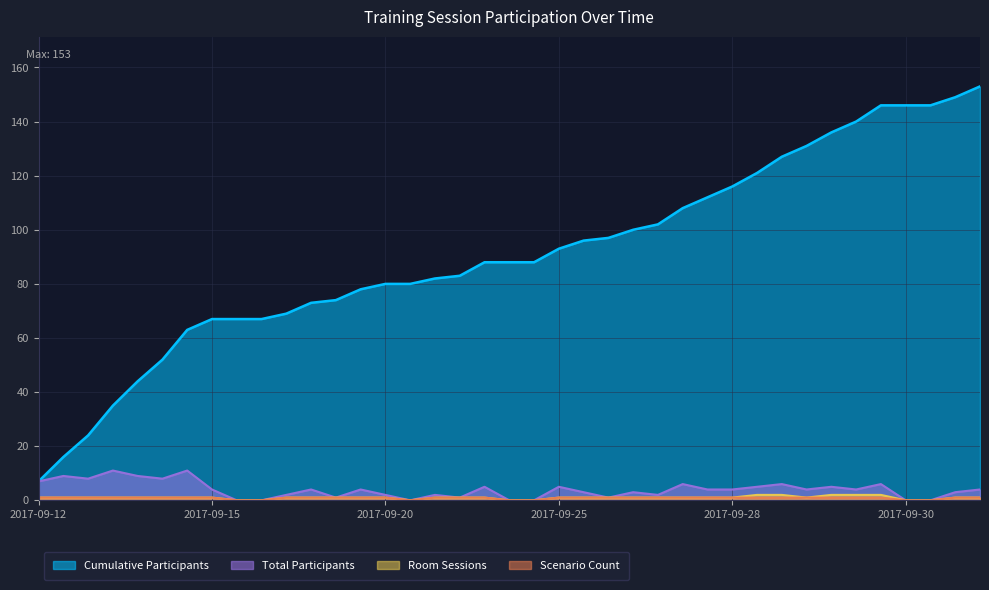

What is the difference between the highest and lowest values at 2017-09-25?

92